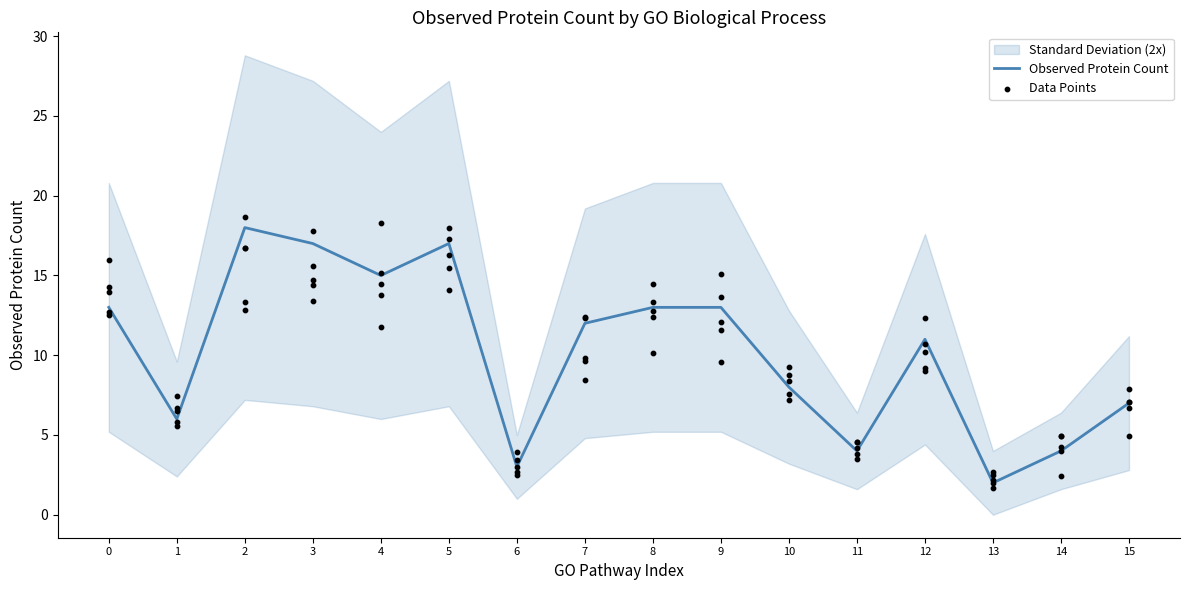

What is the change in value from 2 to 9?

-5